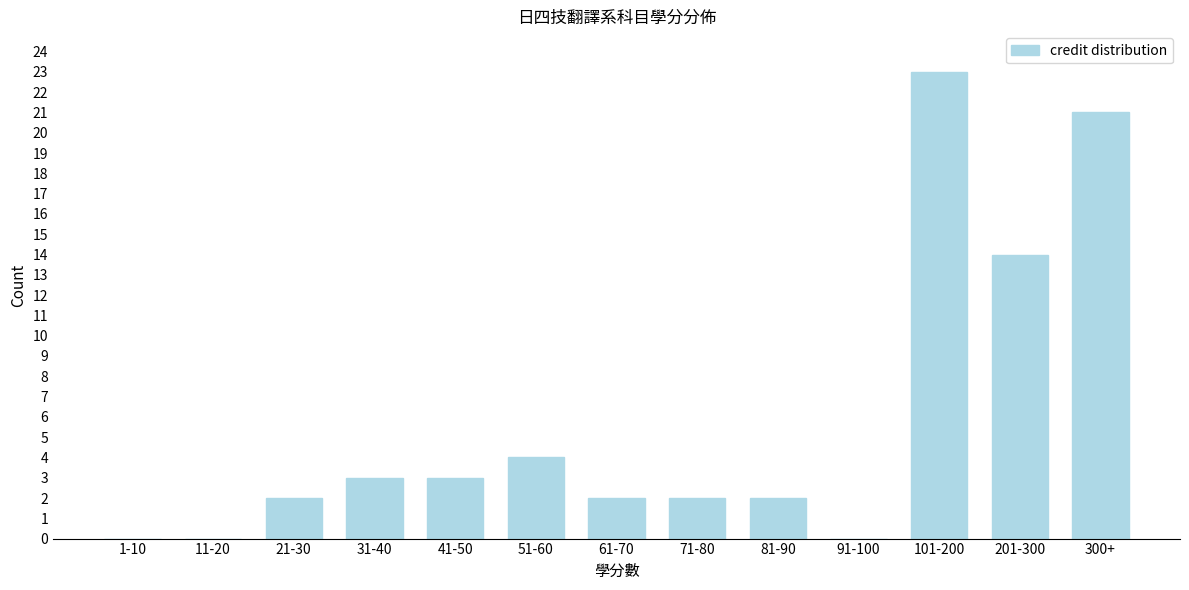

Reading right to left, transcribe all the data shown in this chart.

300+=21	201-300=14	101-200=23	91-100=0	81-90=2	71-80=2	61-70=2	51-60=4	41-50=3	31-40=3	21-30=2	11-20=0	1-10=0